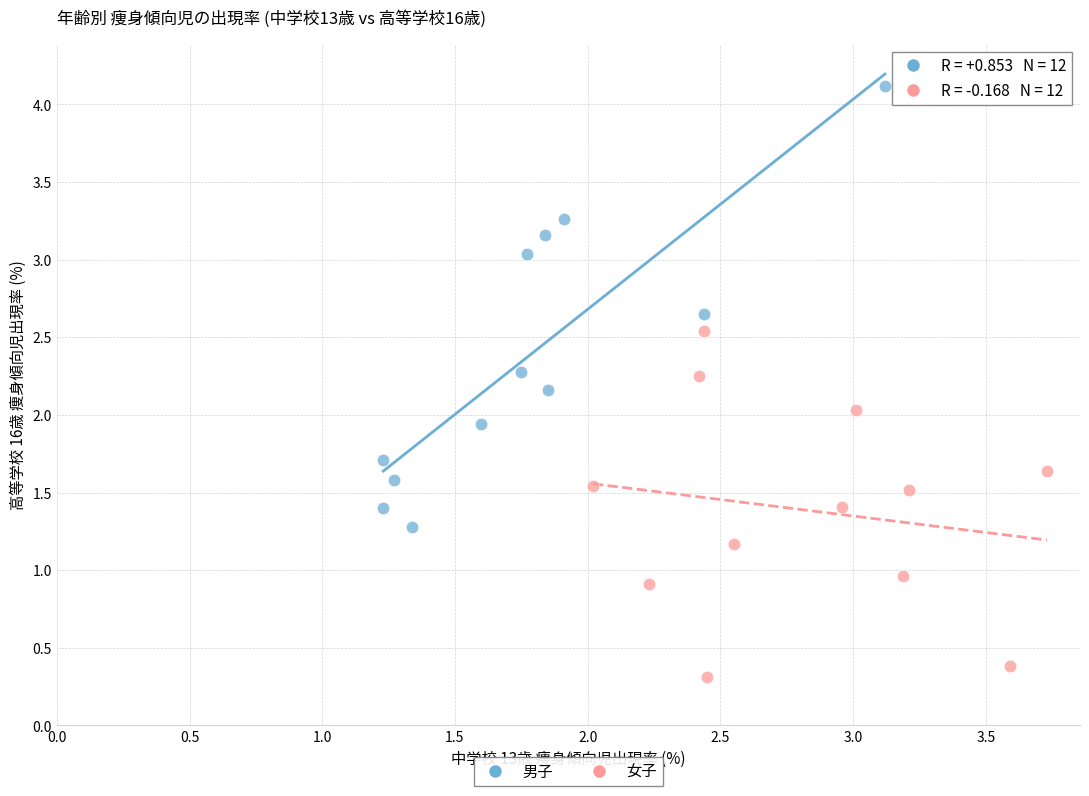

Which series has the largest Y range (max minus min)?

男子